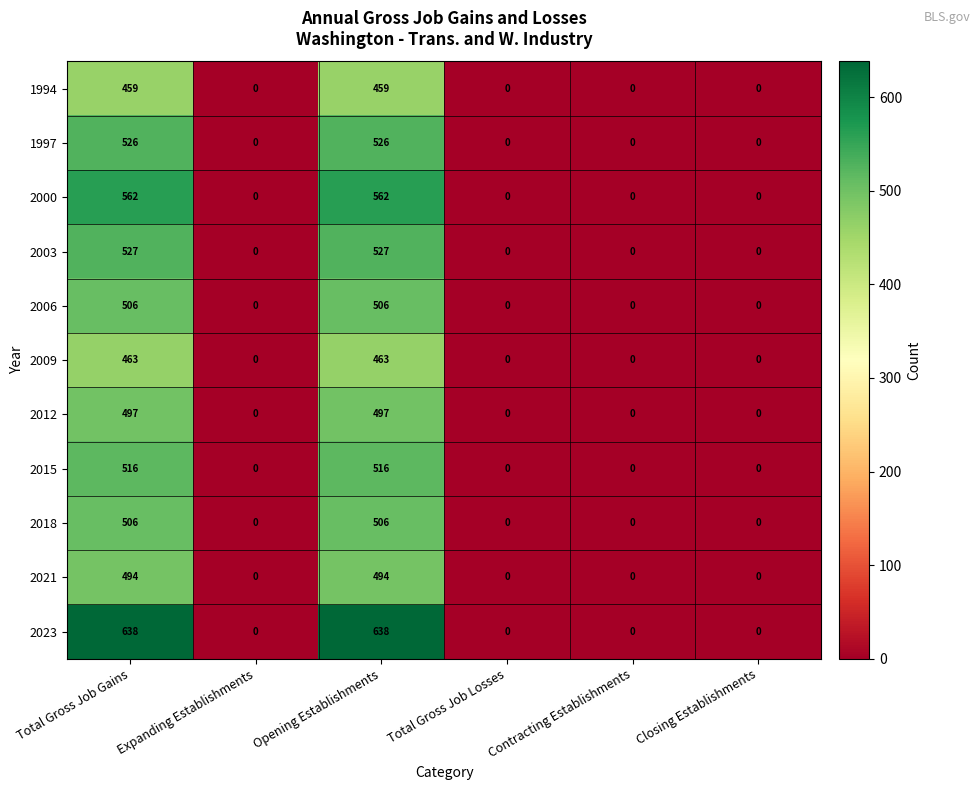

How many categories are shown in the chart?

6